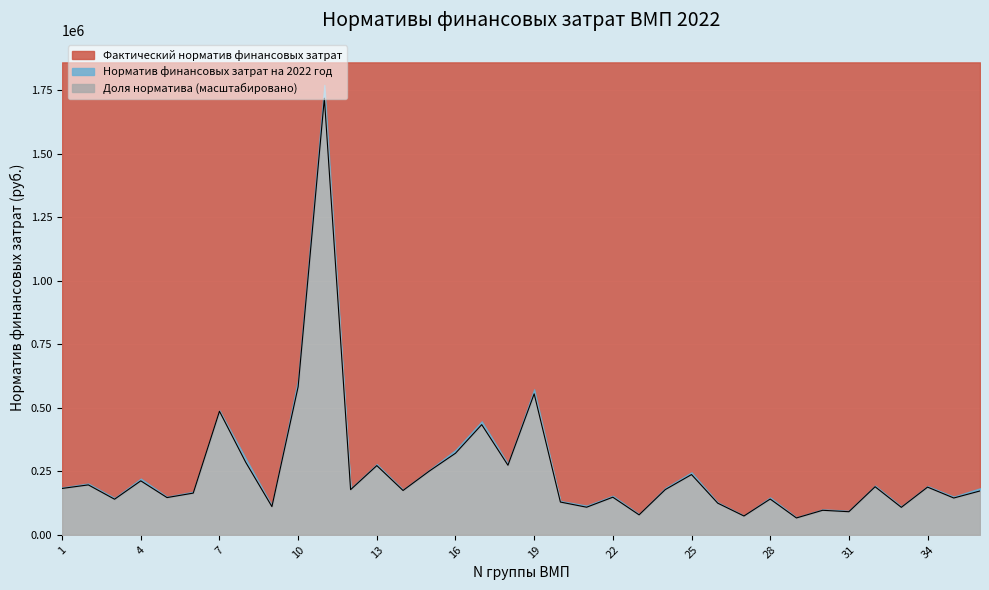

Which series has the widest spread of values?

Фактический норматив финансовых затрат